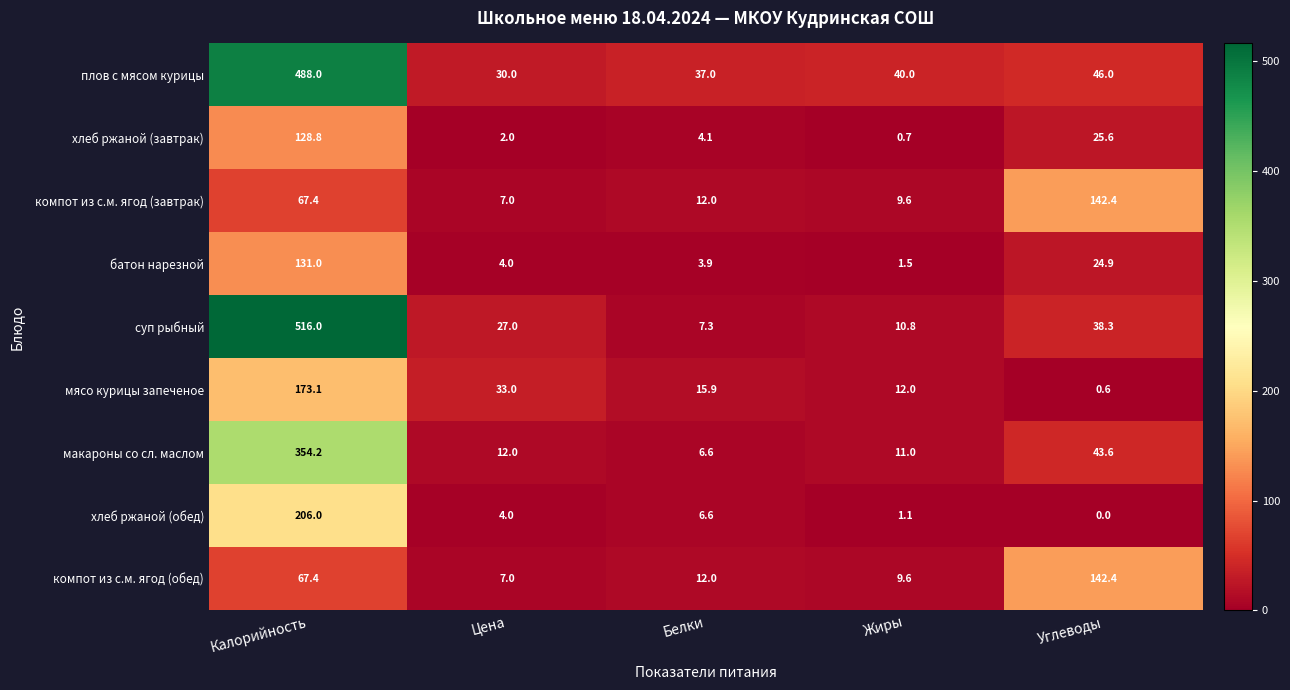

Which series has the largest total across all categories?

плов с мясом курицы